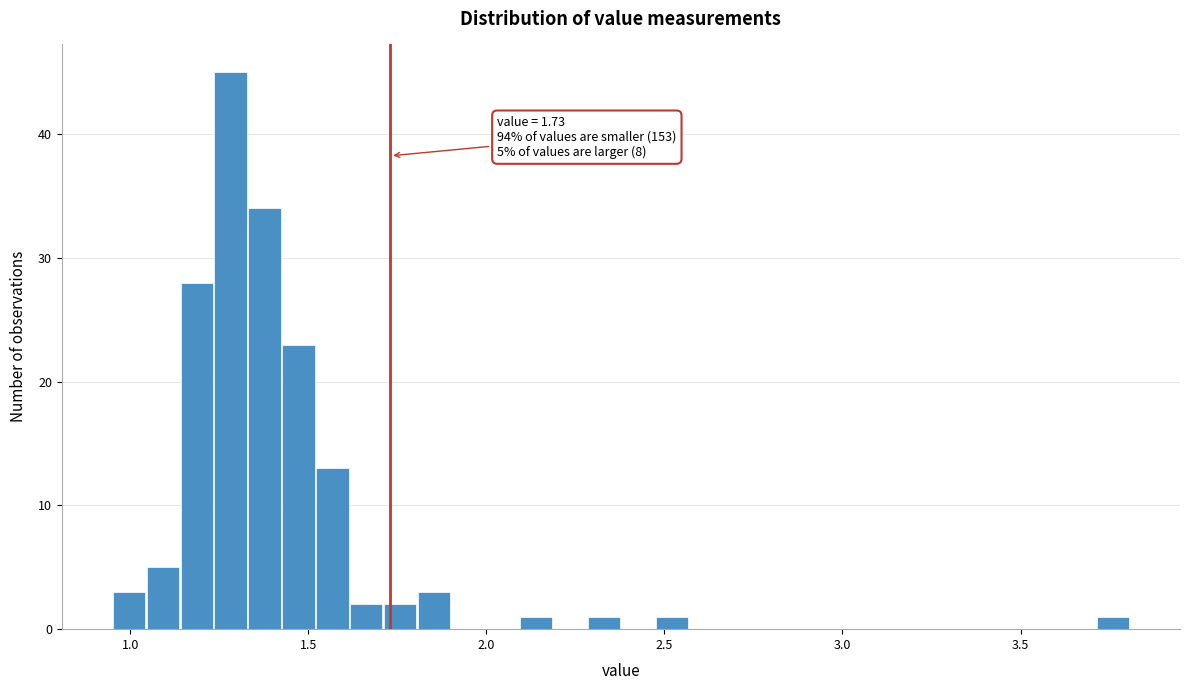

Read against the x-axis, roughly where is the centre of the tallest bar?

1.30